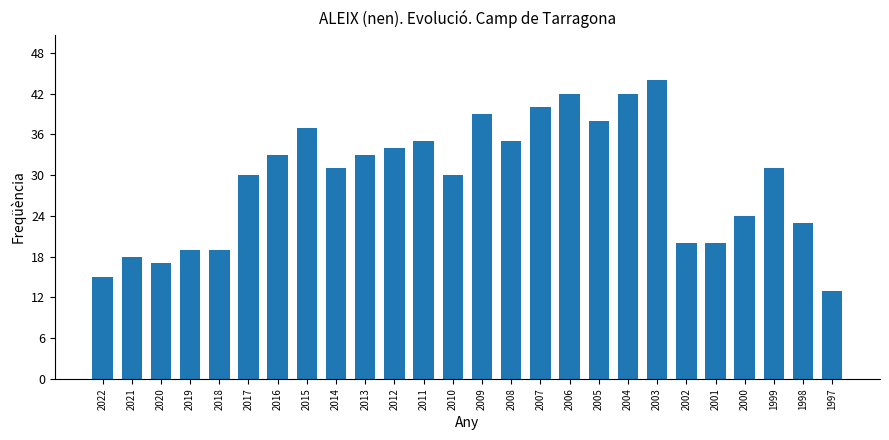

The value at 2007 is 40. True or false?

True